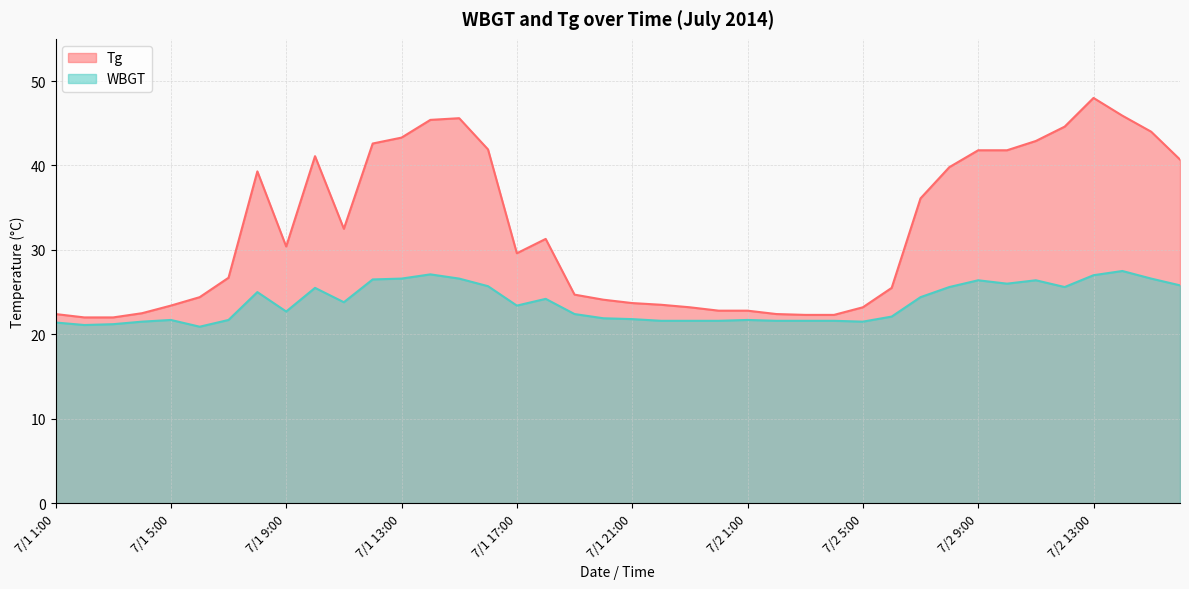

How many interior local valleys does the Tg series have?

3